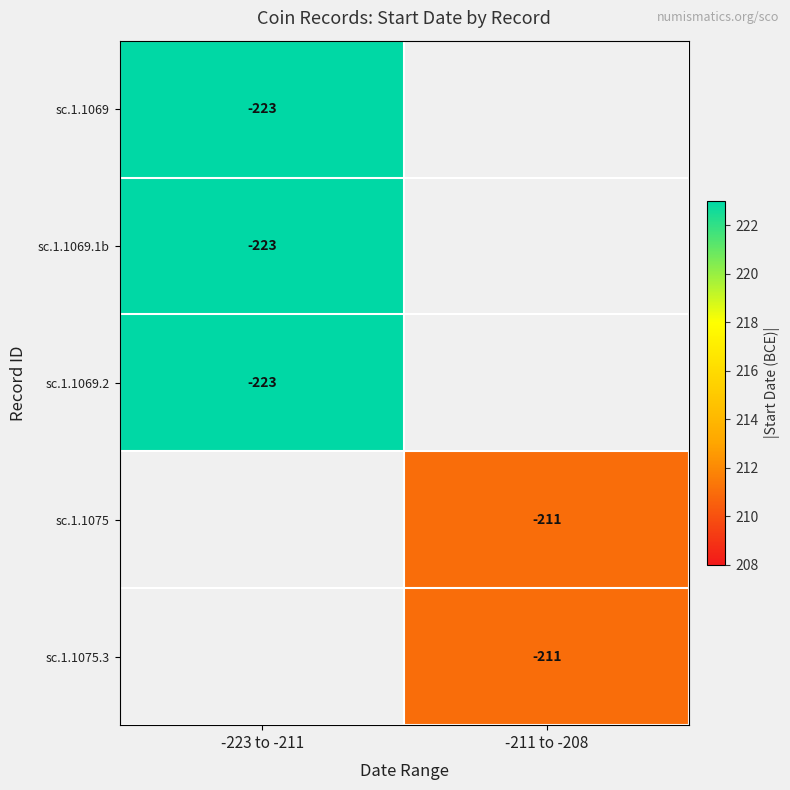

True or false: sc.1.1069 has a value of -223 at -223 to -211.

True